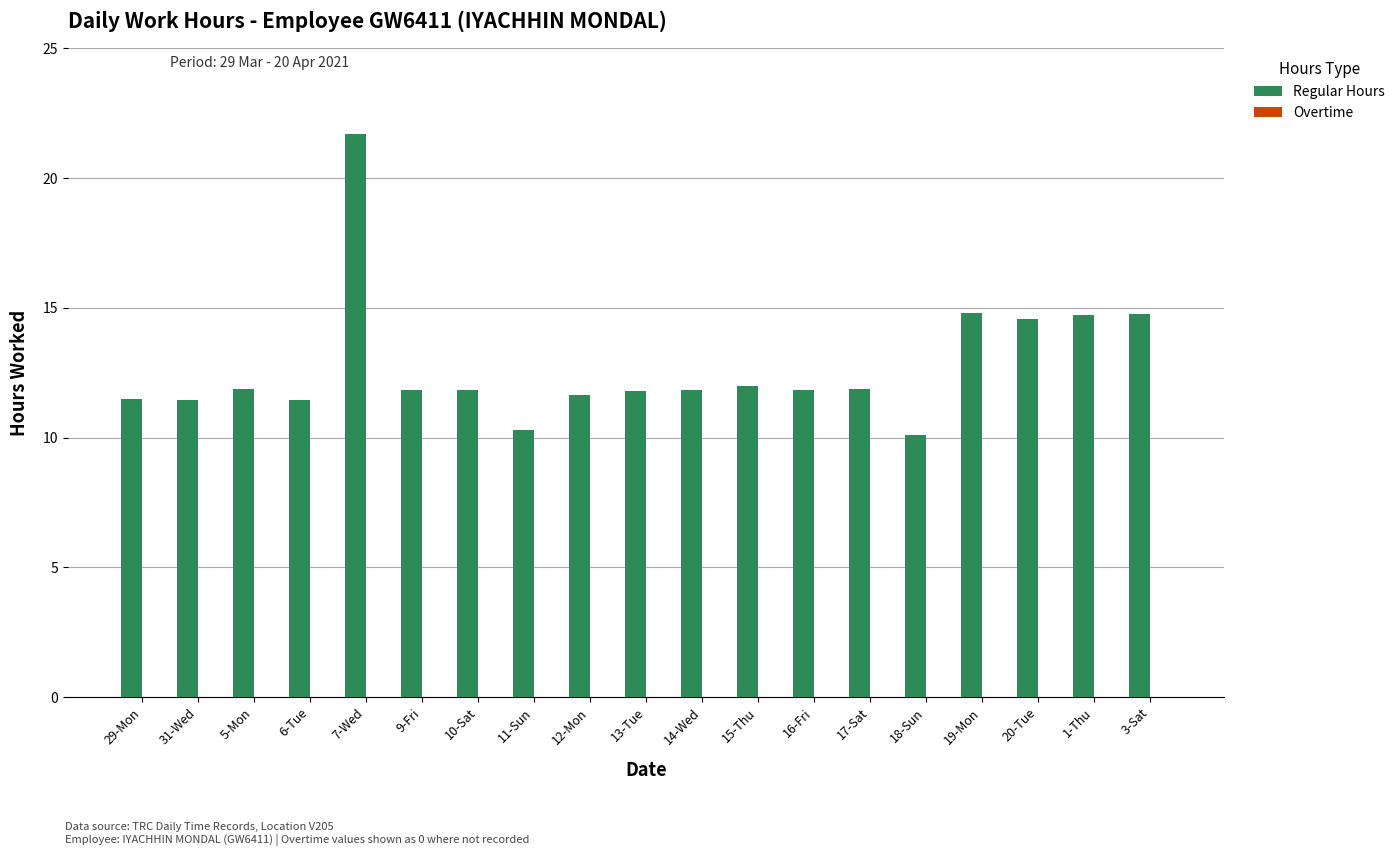

Which category has the highest value across all series?

7-Wed